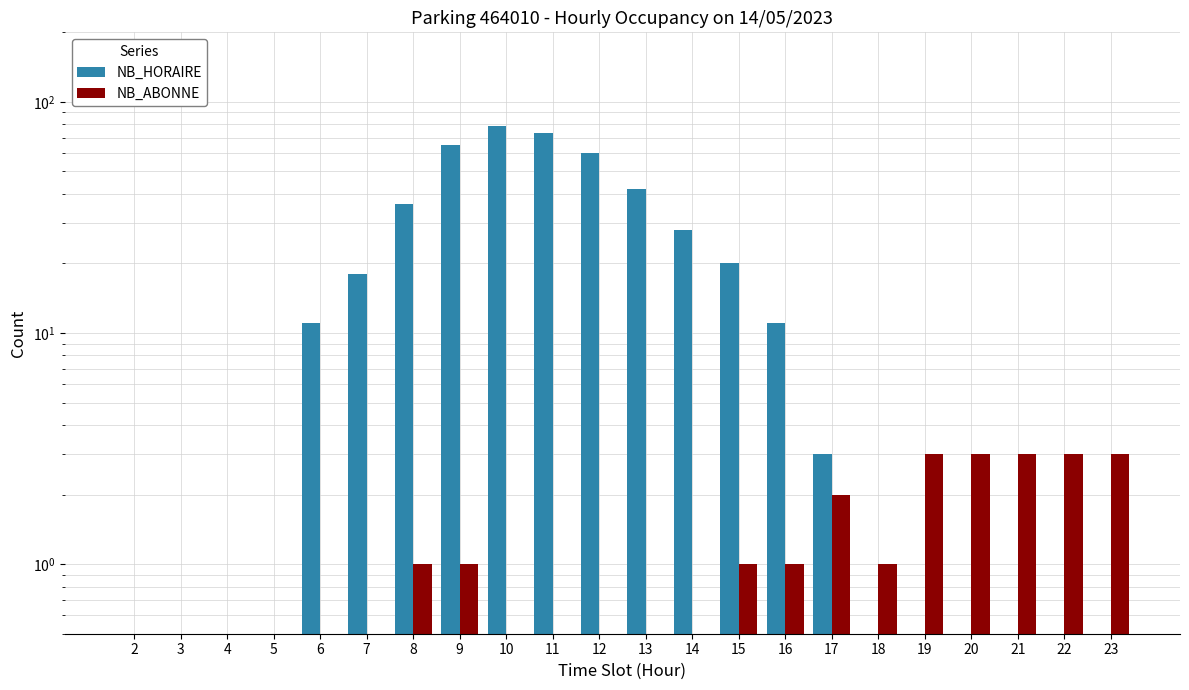

Which series has the largest range (max minus min)?

NB_HORAIRE